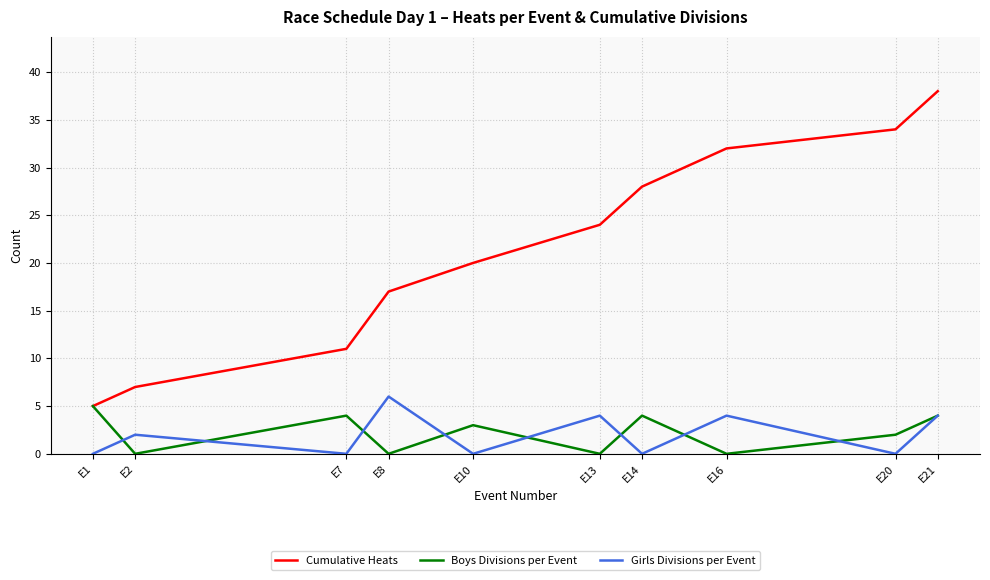

Reading left to right, transcribe all the data shown in this chart.

Cumulative Heats: 5	7	11	17	20	24	28	32	34	38
Boys Divisions per Event: 5	0	4	0	3	0	4	0	2	4
Girls Divisions per Event: 0	2	0	6	0	4	0	4	0	4